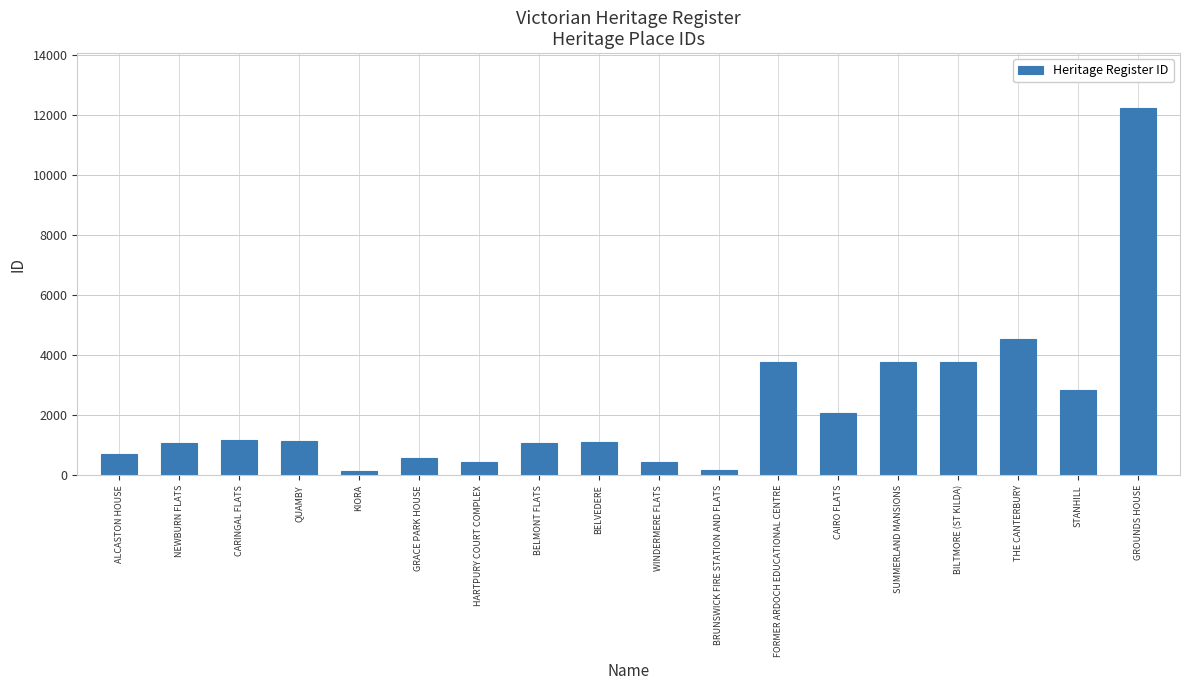

At which category does the chart reach its peak across all series?

GROUNDS HOUSE